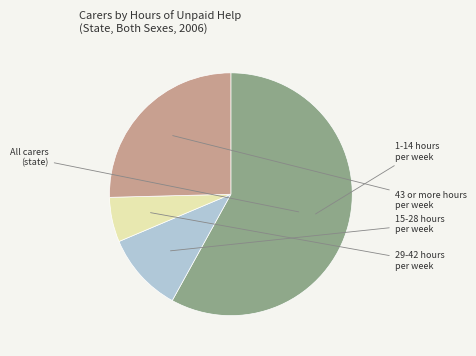

Which slice is the largest?

1-14 hours unpaid help per week